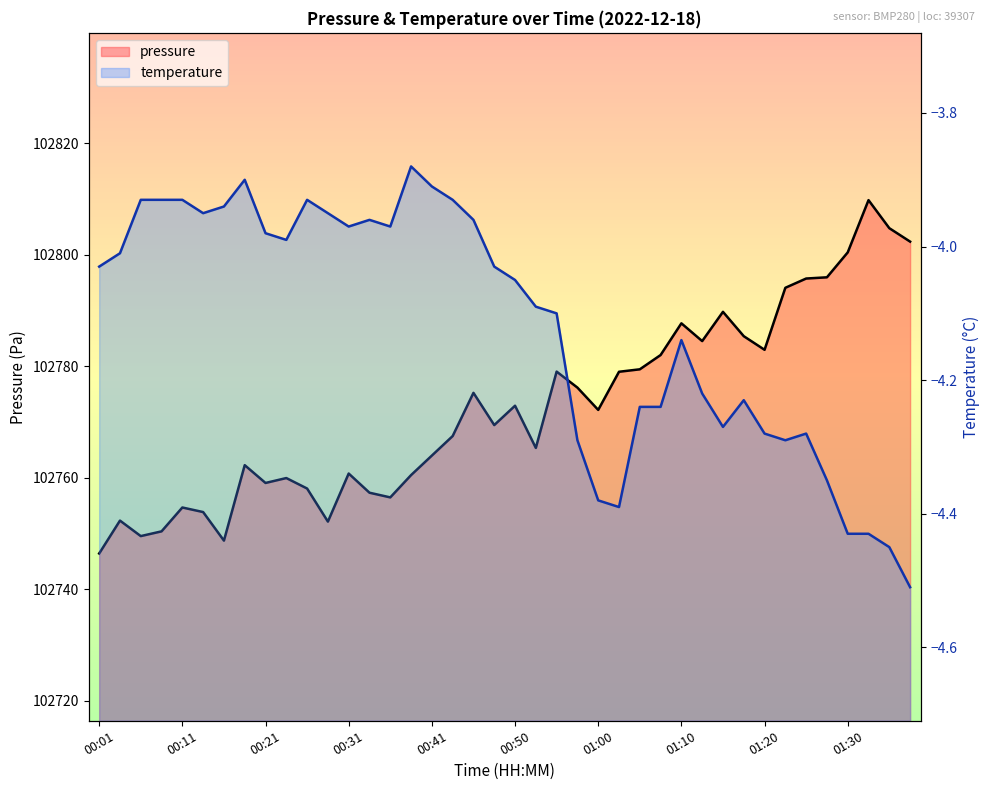

What is the difference between the maximum and minimum values?

63.4